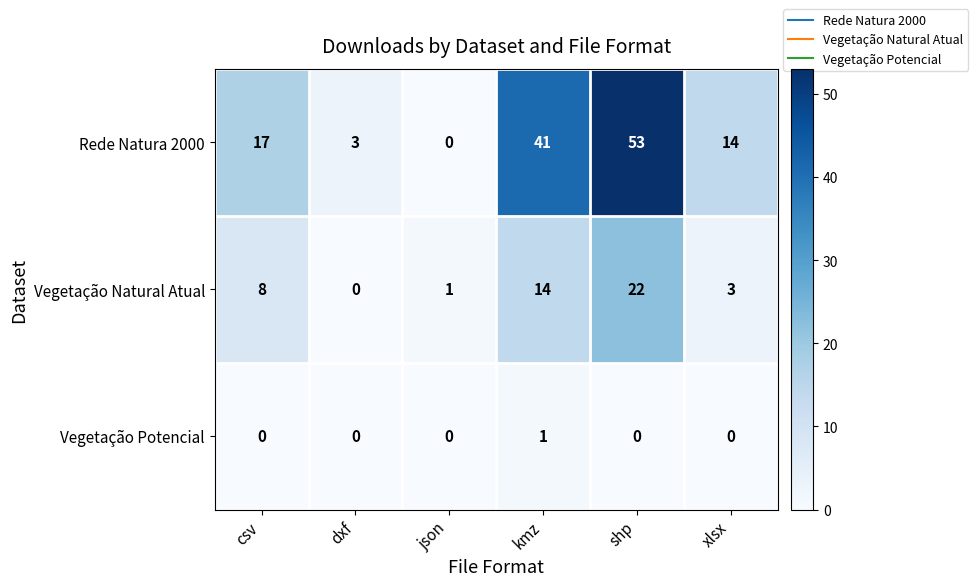

Which series has the largest total across all categories?

Rede Natura 2000